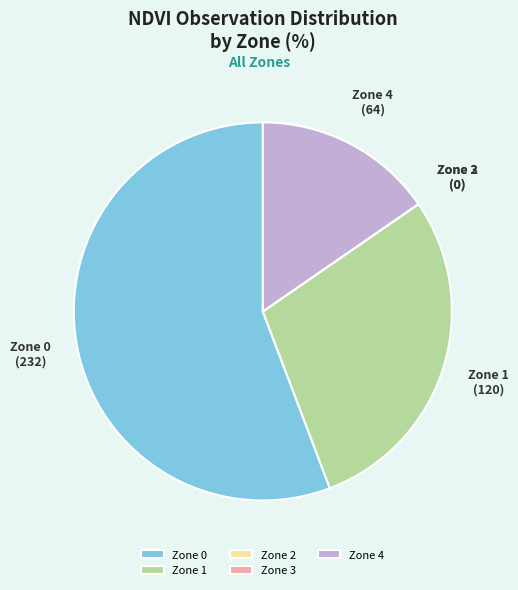

Which category accounts for the majority?

Zone 0